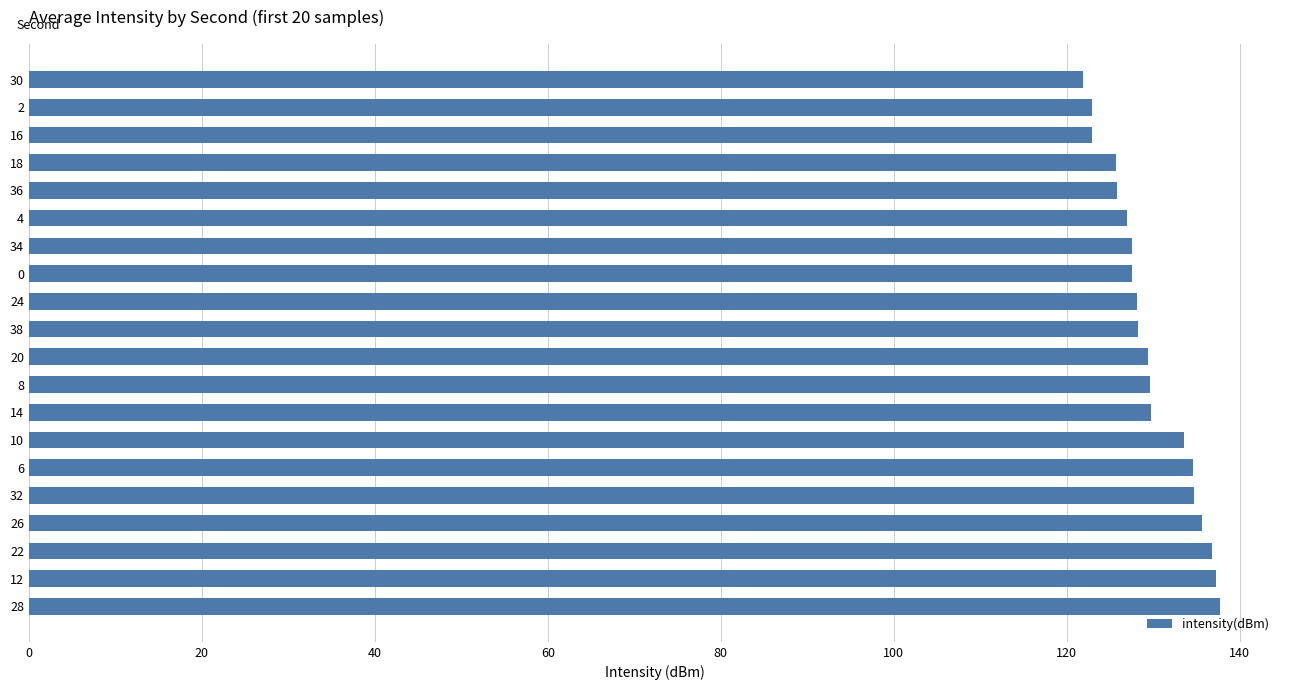

What is the difference between the maximum and second lowest values?

14.9